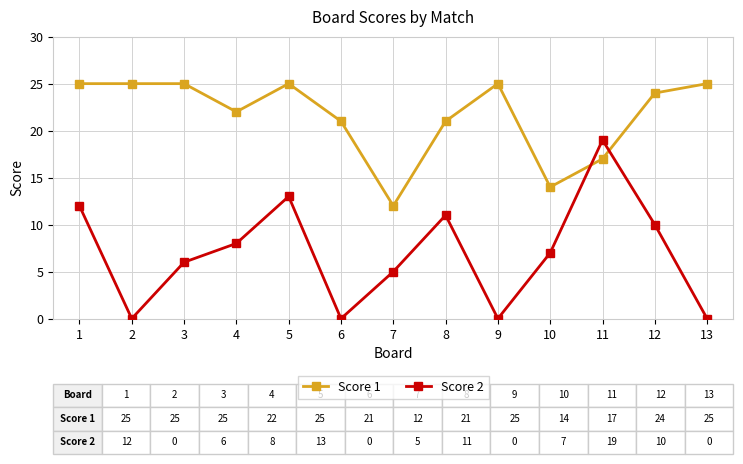

How many lines are shown in the chart?

2